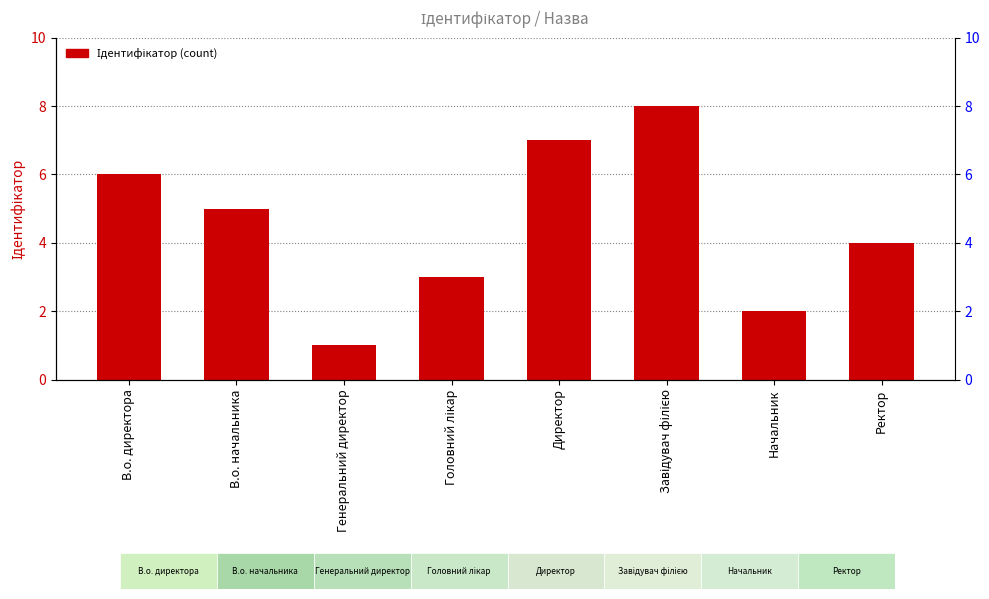

Is it true that the value at В.о. начальника is 5?

True